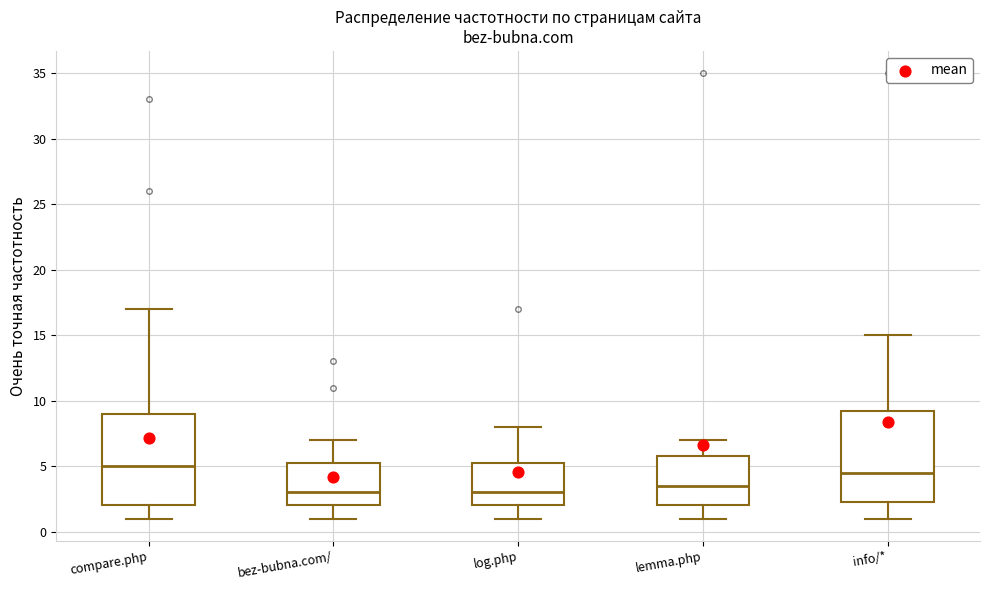

Reading left to right, read every box against the y-axis: the position of its median line, the range the box covers, and the ends of its whiskers. The values are not printed on the chart, so give them approximately, as read against the axis.

compare.php: median 5.0, box 2.0 to 9.0, whiskers 1.0 to 17.0
bez-bubna.com/: median 3.0, box 2.0 to 5.5, whiskers 1.0 to 7.0
log.php: median 3.0, box 2.0 to 5.5, whiskers 1.0 to 8.0
lemma.php: median 3.5, box 2.0 to 6.0, whiskers 1.0 to 7.0
info/*: median 4.5, box 2.5 to 9.5, whiskers 1.0 to 15.0